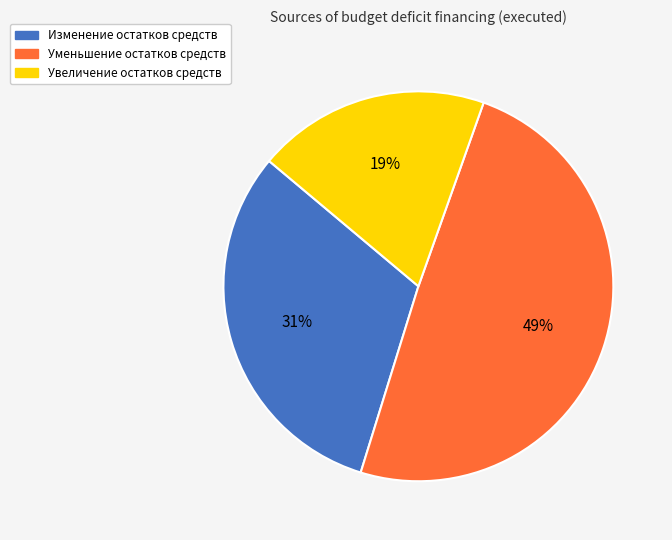

Which has a higher value, Увеличение остатков средств or Уменьшение остатков средств?

Уменьшение остатков средств